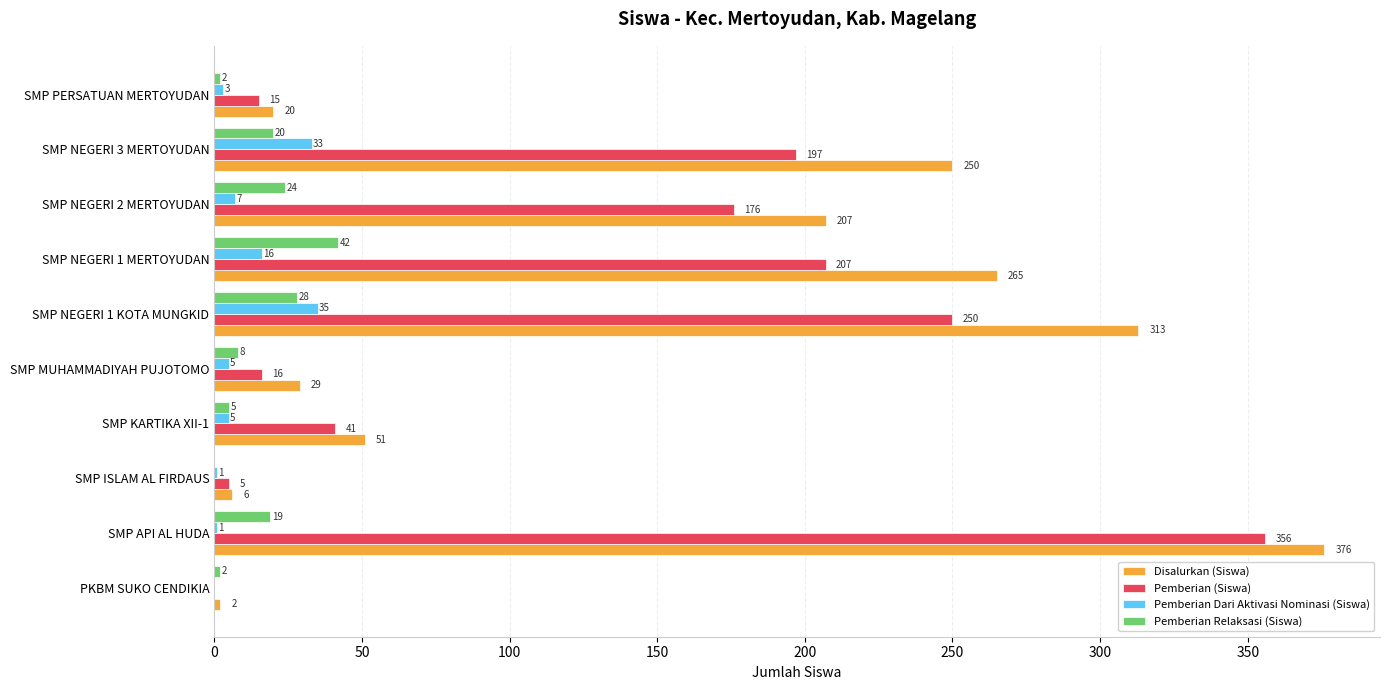

What is the sum of the Pemberian Relaksasi (Siswa) values at SMP NEGERI 2 MERTOYUDAN and SMP NEGERI 1 MERTOYUDAN?

66